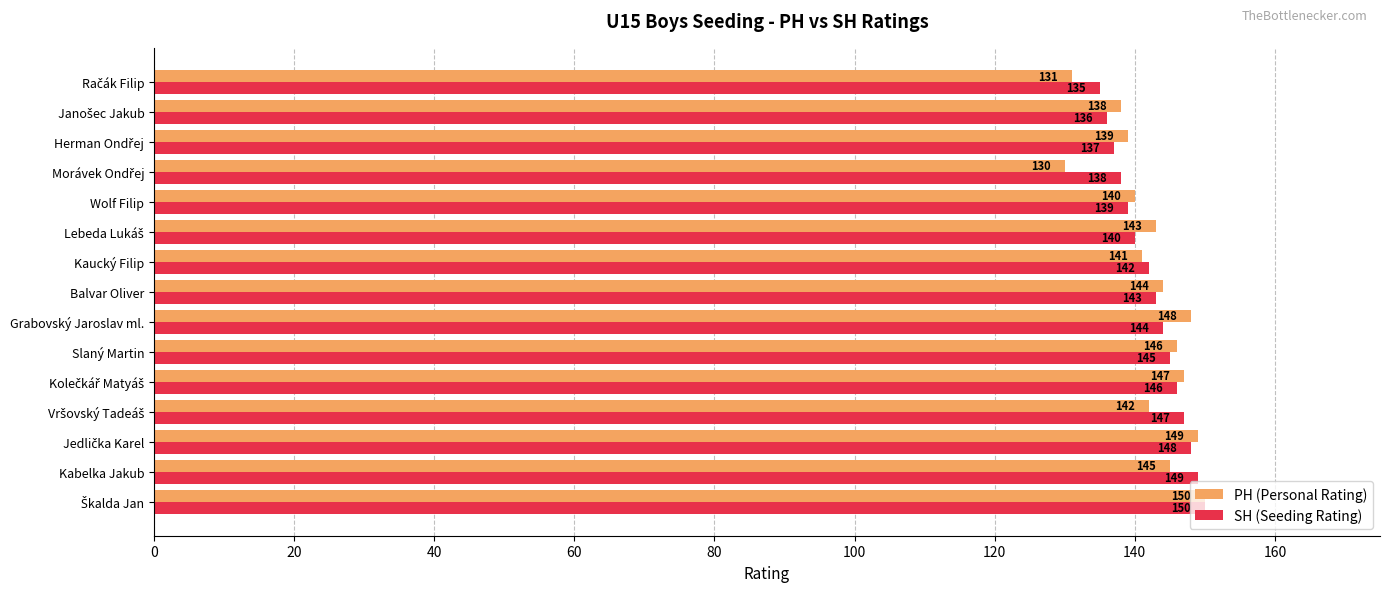

What is the sum of all PH (Personal Rating) values?

2133